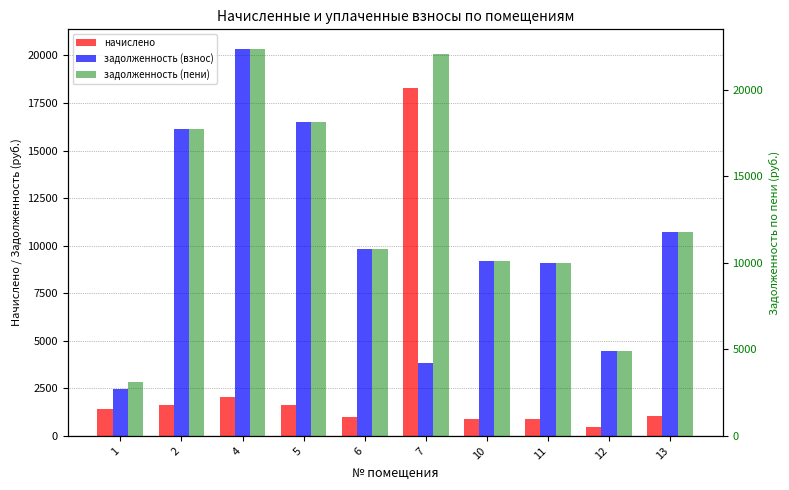

True or false: начислено has a value of 18267.2 at 7.

True